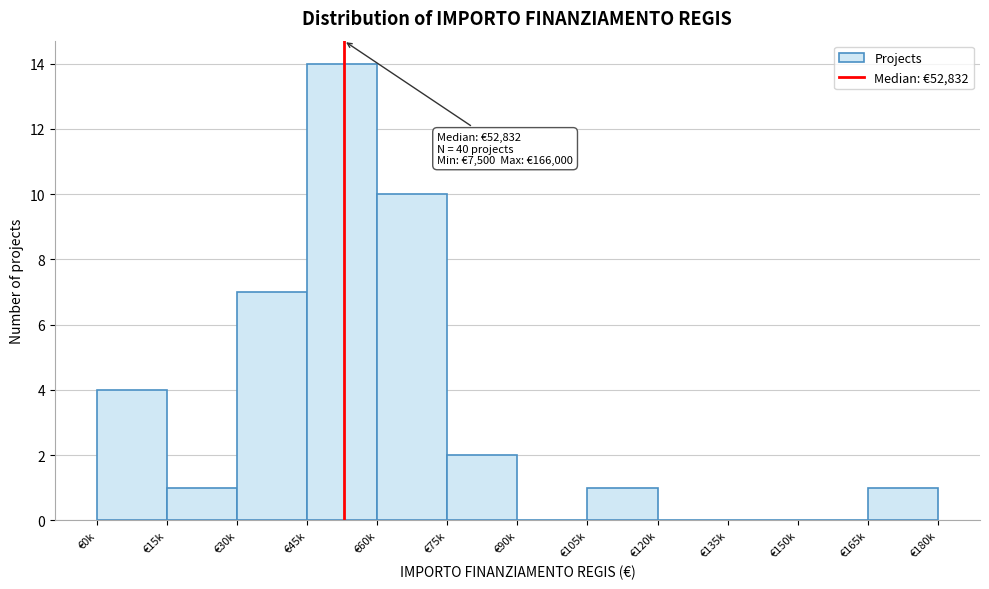

Reading left to right, extract all data points from this chart.

€0k=4	€15k=1	€30k=7	€45k=14	€60k=10	€75k=2	€90k=0	€105k=1	€120k=0	€135k=0	€150k=0	€165k=1